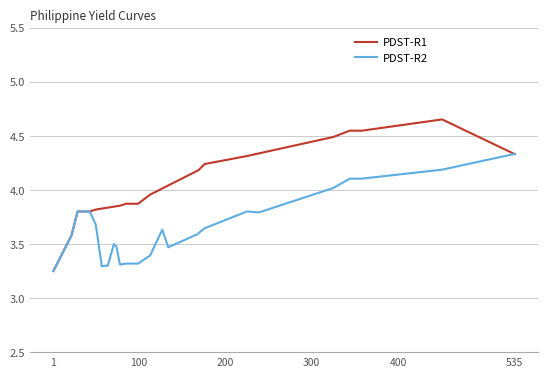

Which series has the largest total across all categories?

PDST-R1